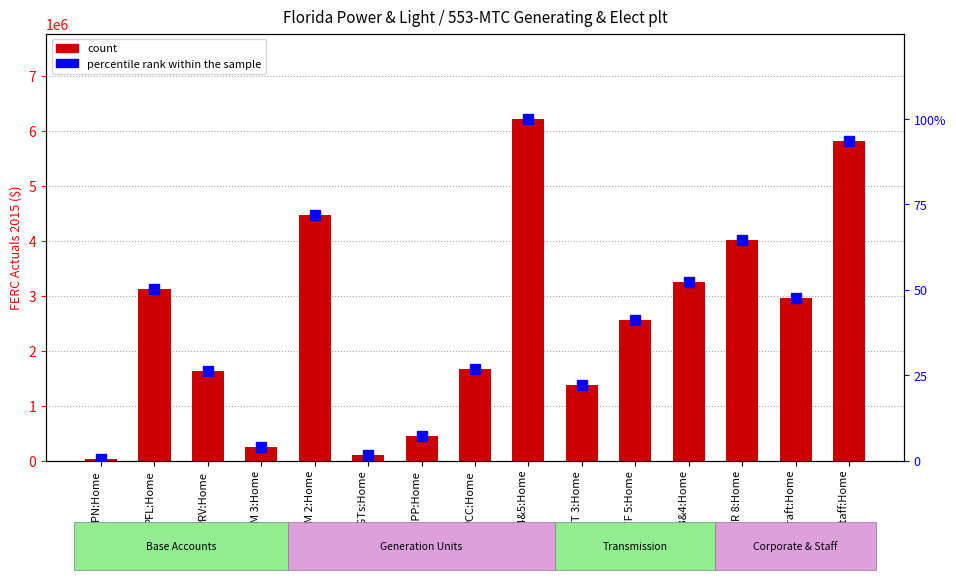

Which series changed the most between PFM 2:Home and PTF 5:Home?

count